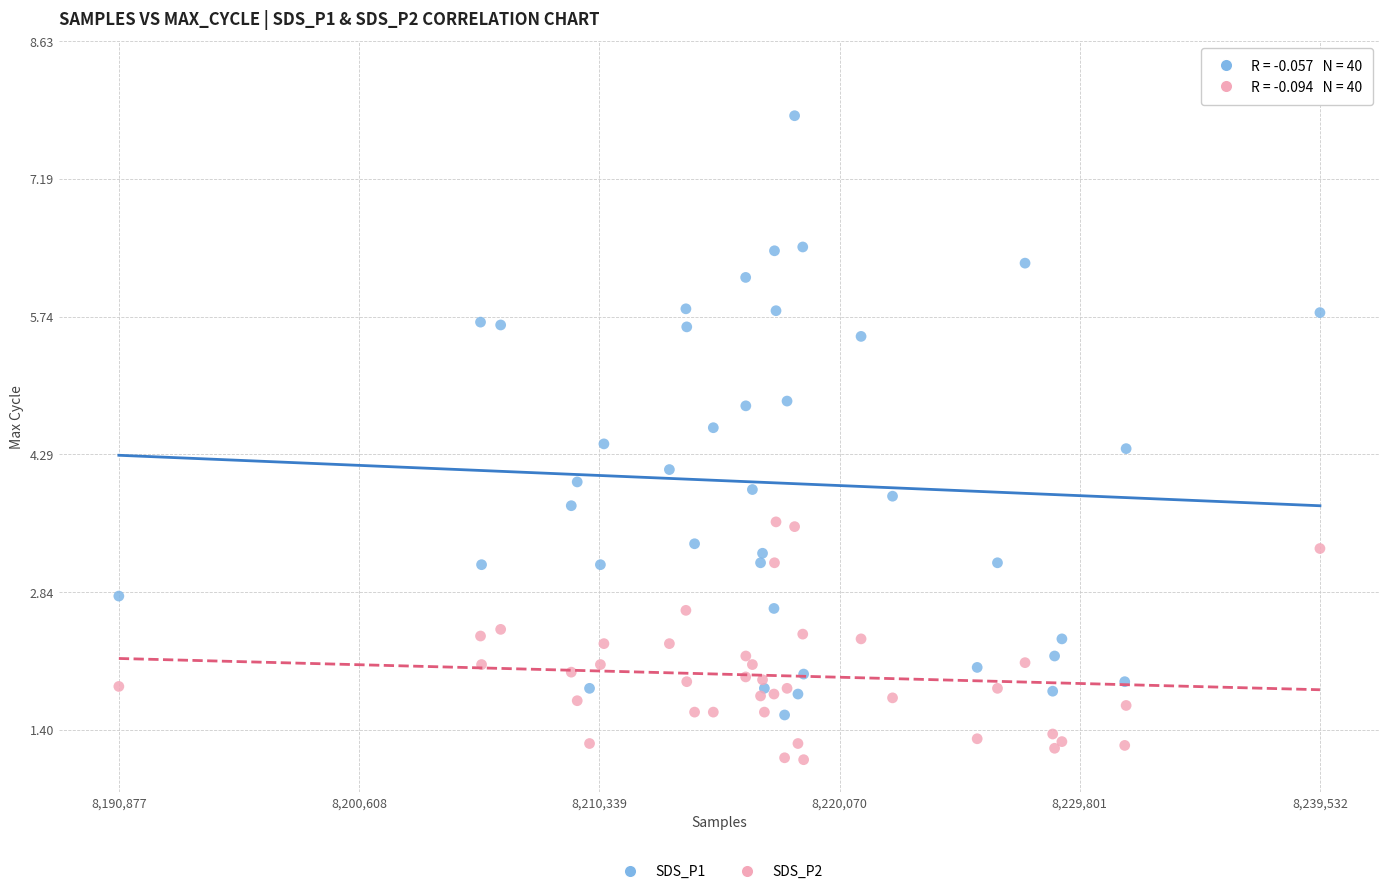

What are all the series names shown in the legend?

SDS_P1, SDS_P2